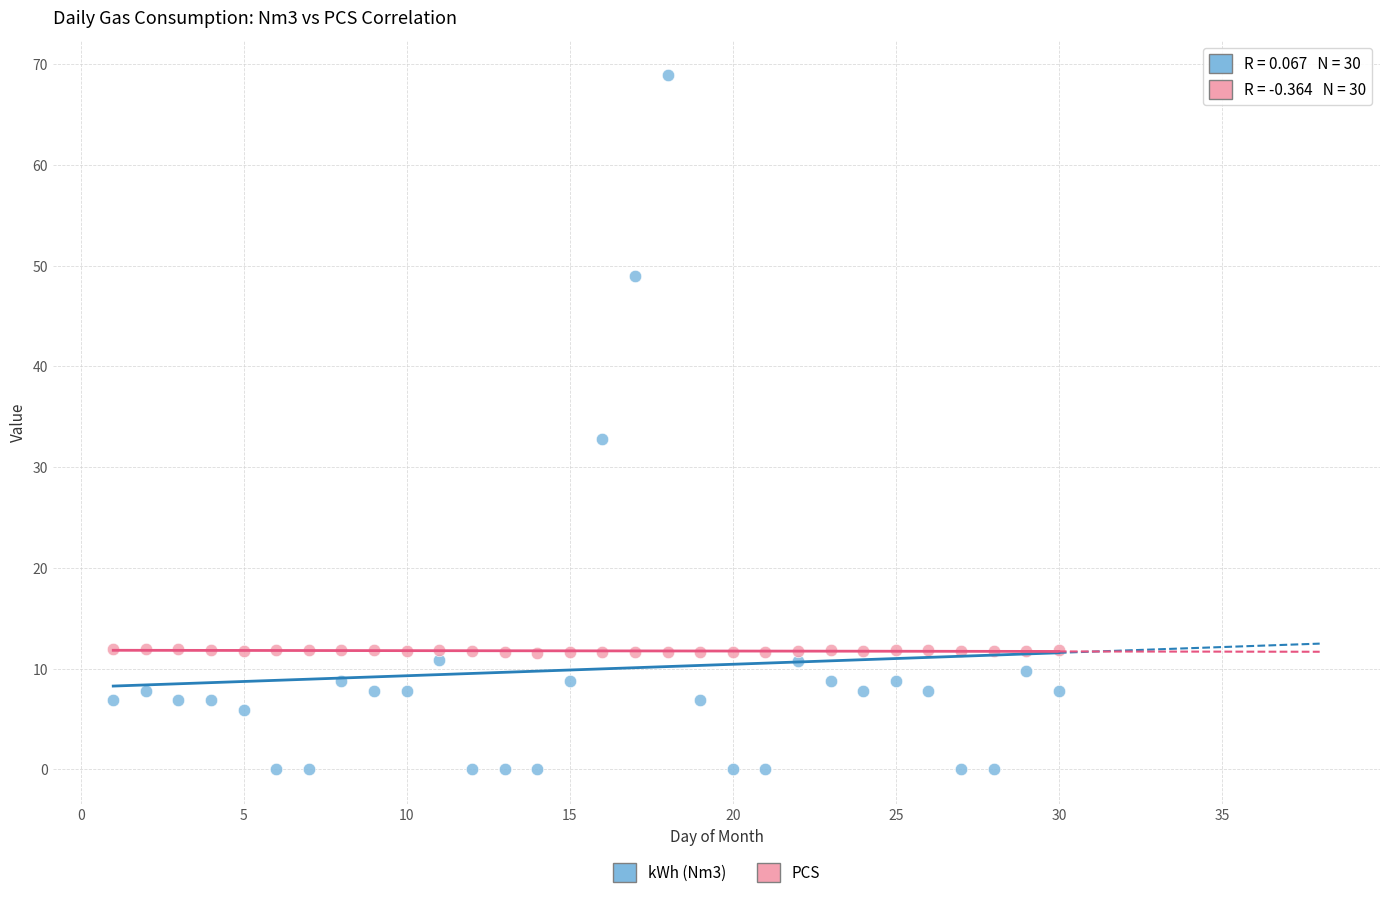

Which series has the widest spread of Y values?

kWh (Nm3)